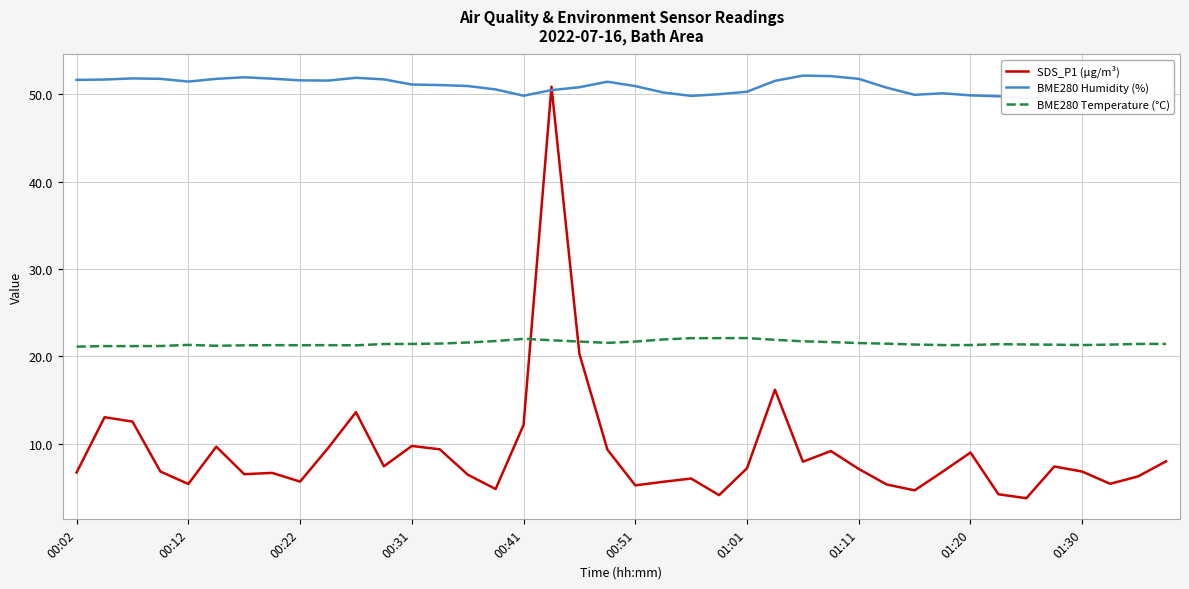

How many values in the BME280 Humidity (%) series exceed 50?

28